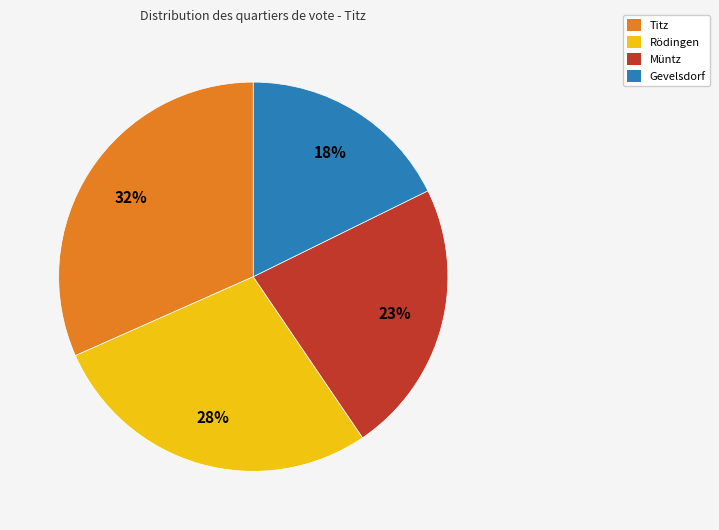

Combined, do Müntz and Titz account for over 50%?

Yes